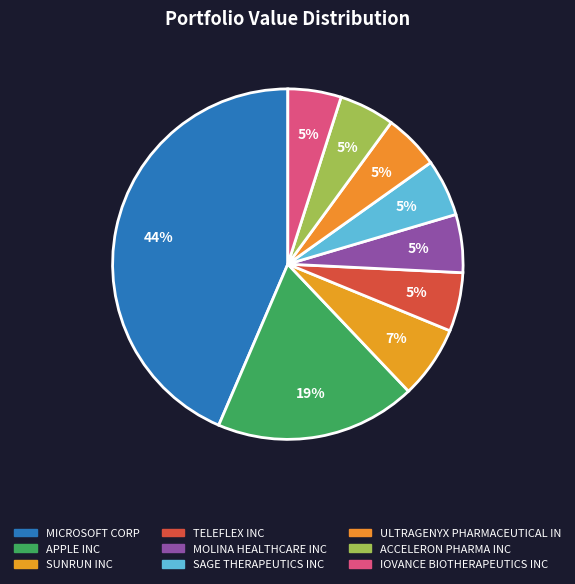

Between SAGE THERAPEUTICS INC and MOLINA HEALTHCARE INC, which is larger?

MOLINA HEALTHCARE INC